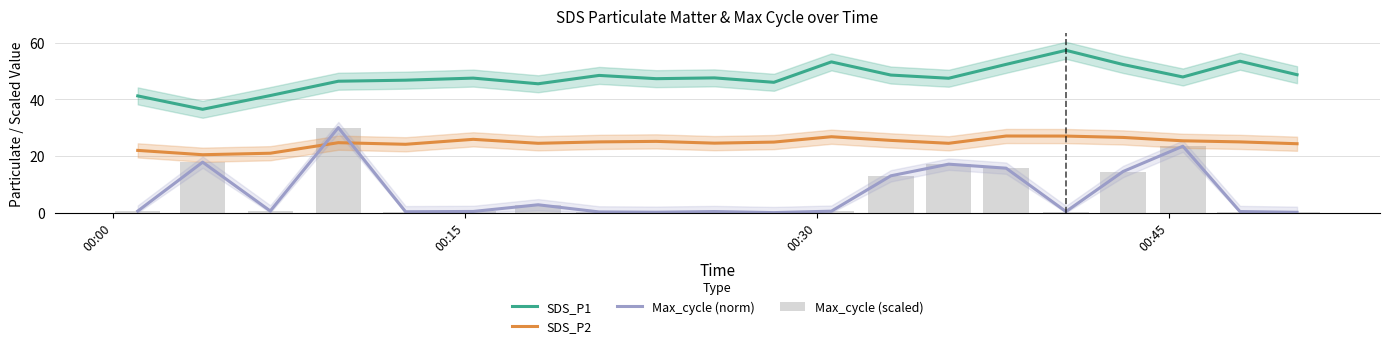

True or false: SDS_P1 and SDS_P2 cross at least once.

False